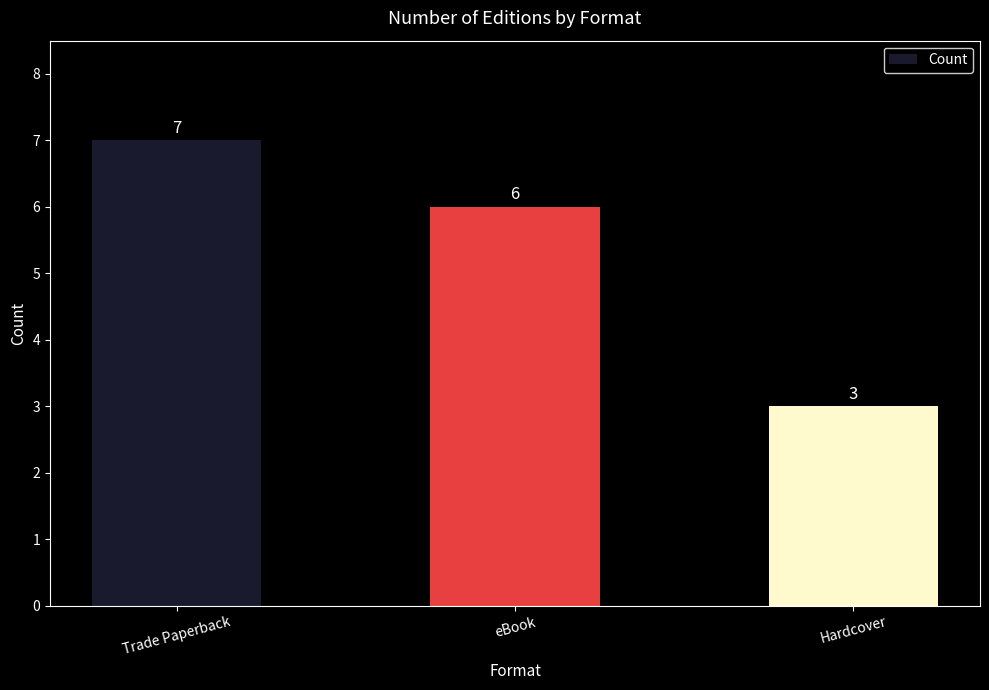

What is the change in value from eBook to Hardcover?

-3